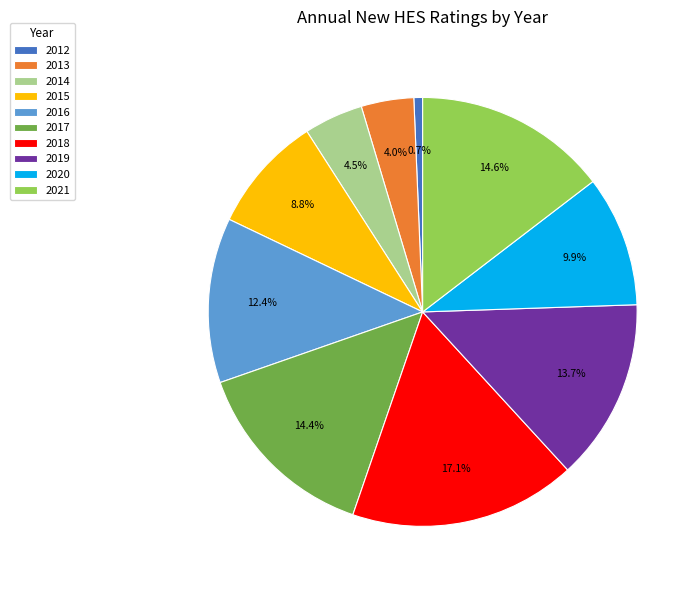

How many slices are in this pie chart?

10